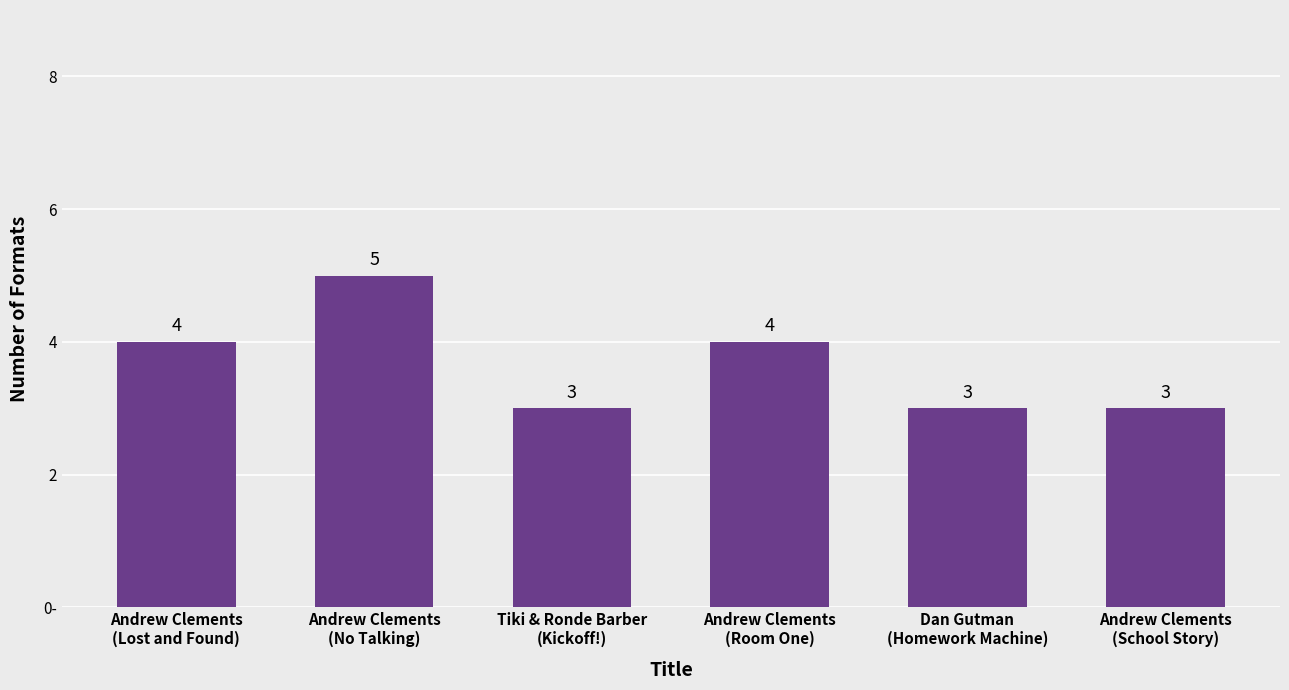

Reading left to right, transcribe all the data shown in this chart.

4	5	3	4	3	3